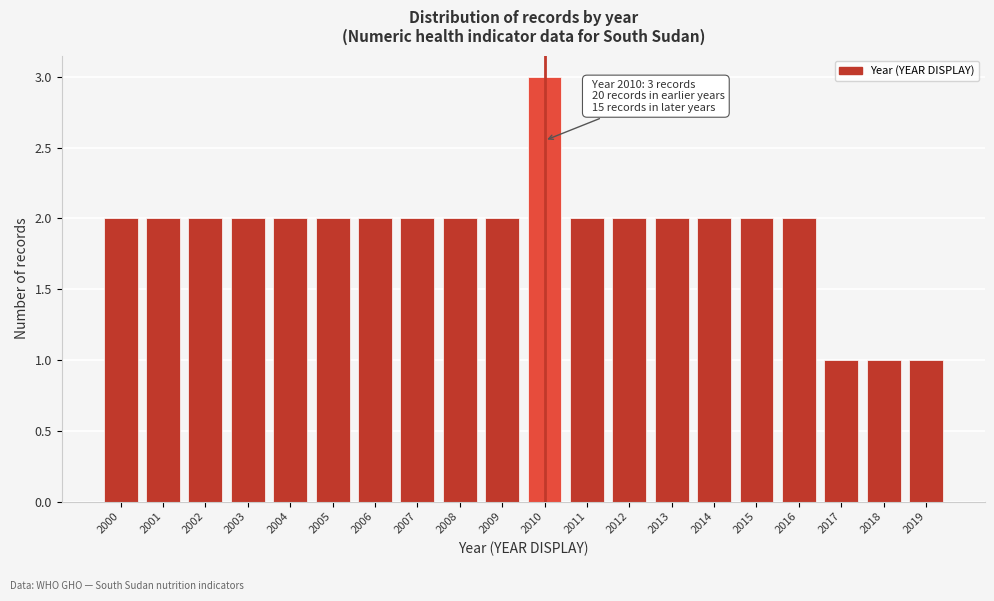

Reading right to left, extract all data points from this chart.

2019=1	2018=1	2017=1	2016=2	2015=2	2014=2	2013=2	2012=2	2011=2	2010=3	2009=2	2008=2	2007=2	2006=2	2005=2	2004=2	2003=2	2002=2	2001=2	2000=2